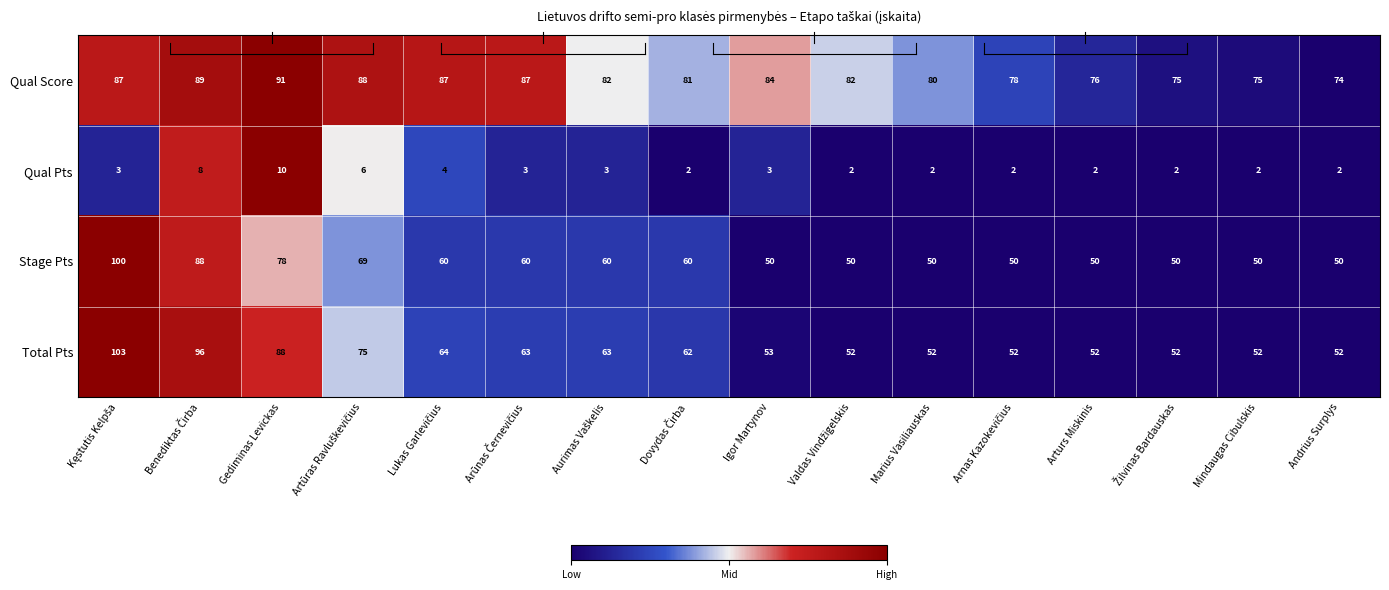

The Stage Pts series shows 50 at Arturs Miskinis. True or false?

True